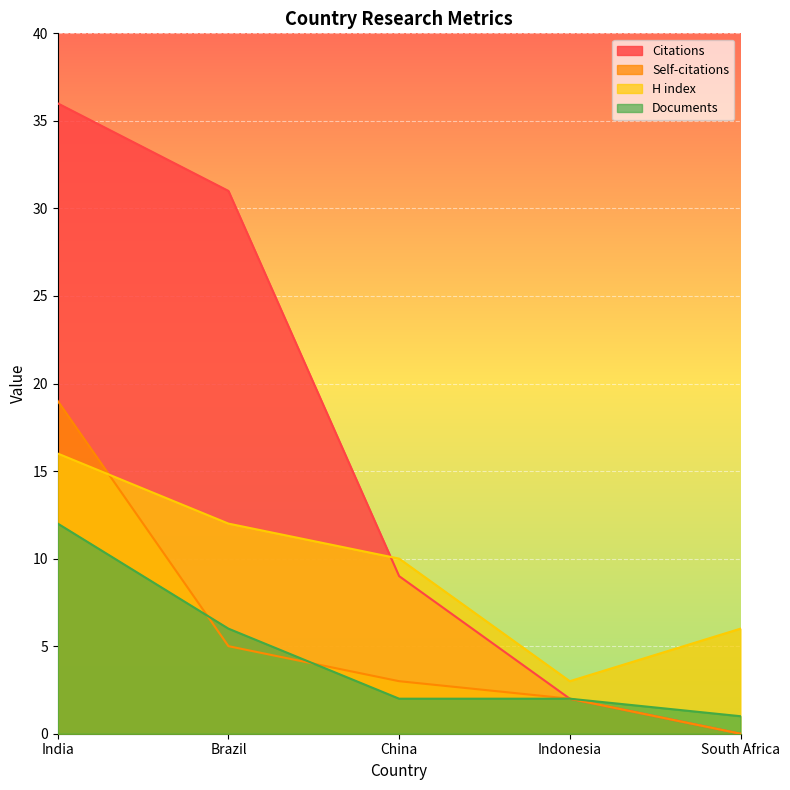

True or false: Citations has a value of 31 at Brazil.

True